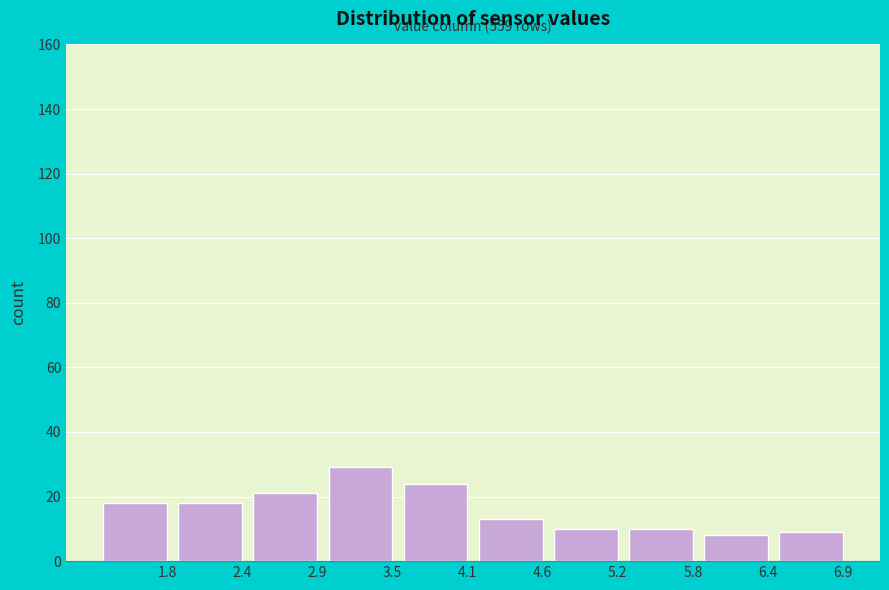

Reading left to right, what are all the values shown in this chart?

18	18	21	29	24	13	10	10	8	9